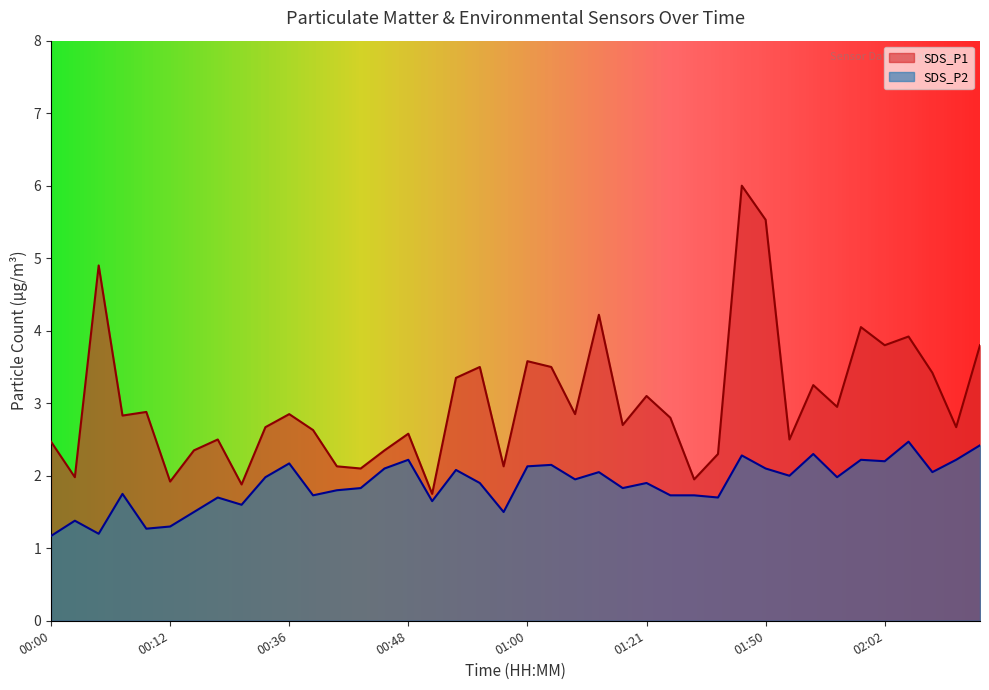

What is the label of the 13th point from the left?

00:40